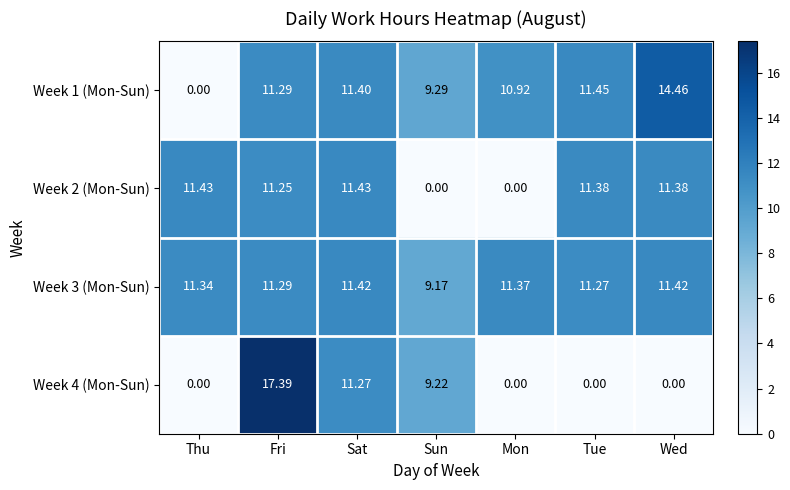

At which category is the sum across all series the highest?

Fri